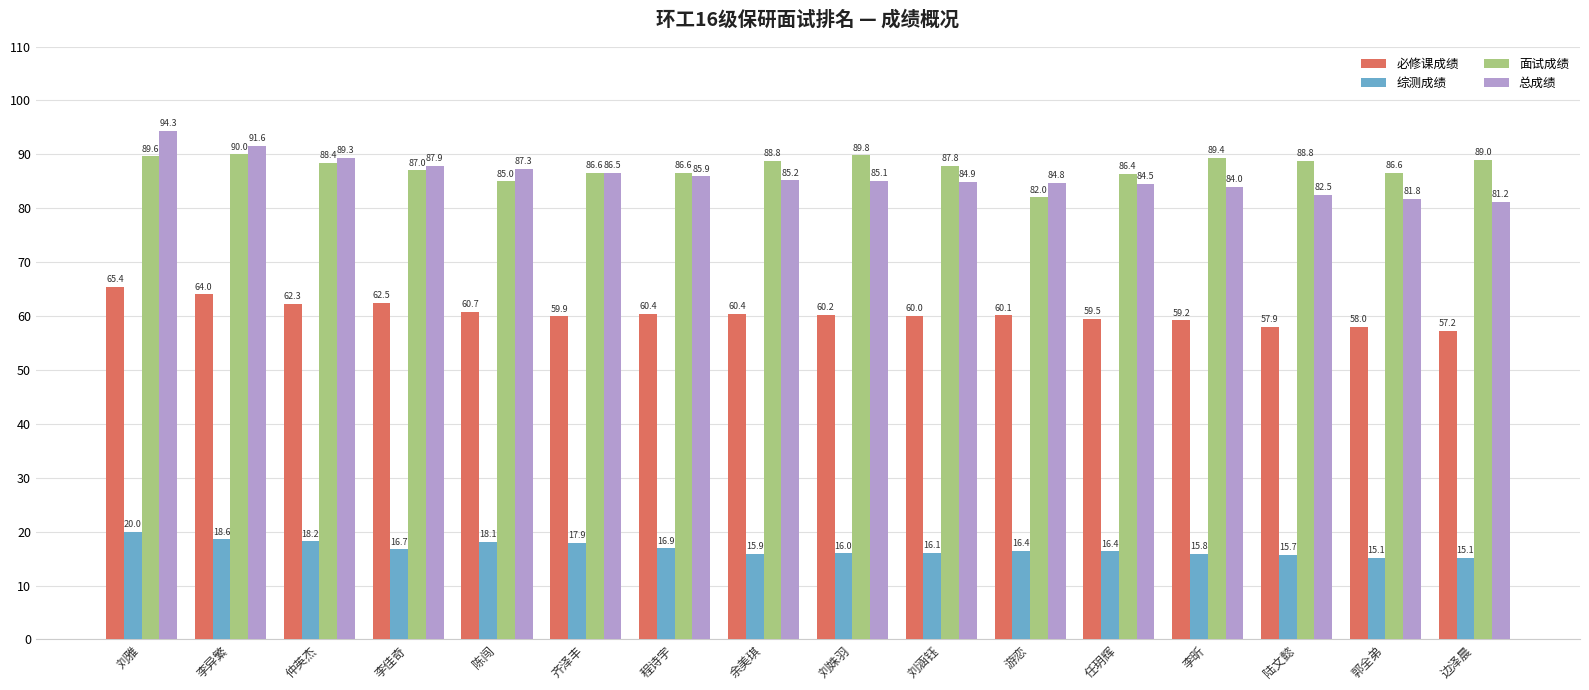

What is the label of the 9th bar from the left?

刘姝羽